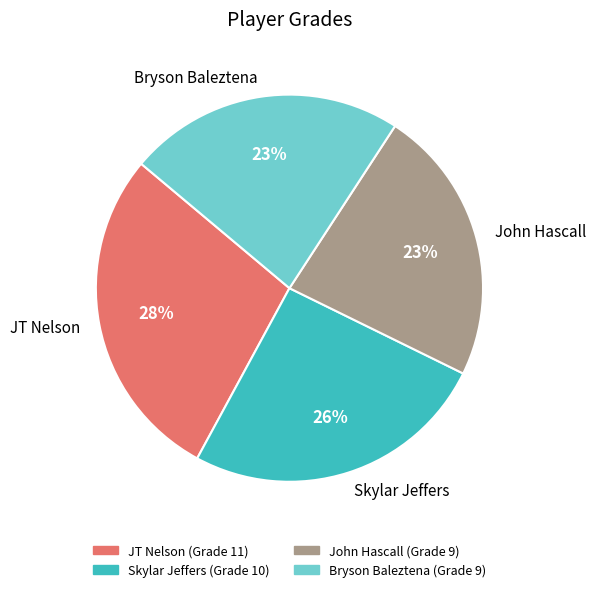

To the nearest percent, what portion does Skylar Jeffers represent?

26%